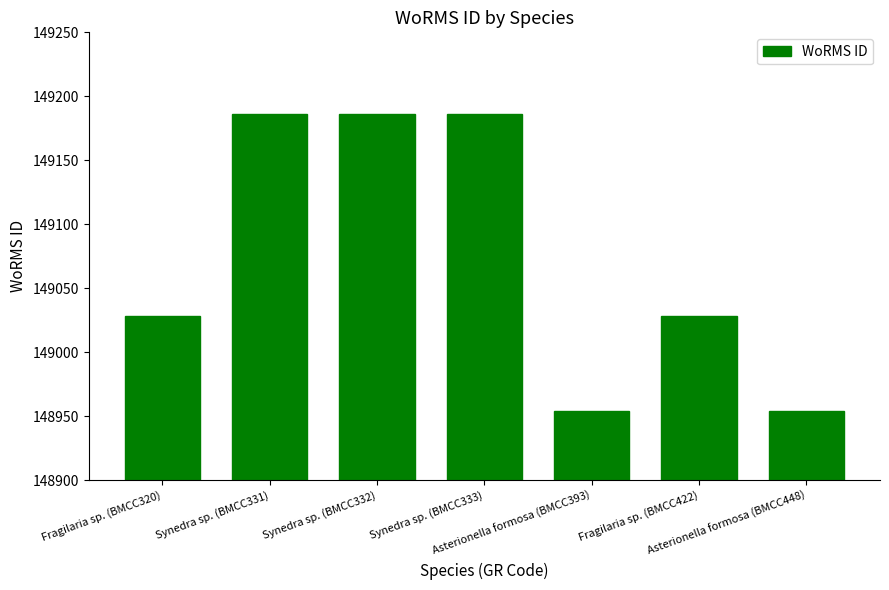

What value does the data have at Synedra sp. (BMCC333), to the nearest 50?

149200